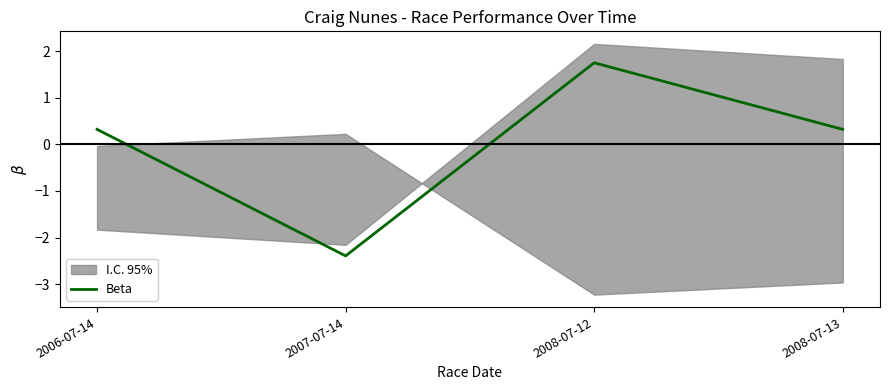

What is the approximate value at 2008-07-12?

1.8